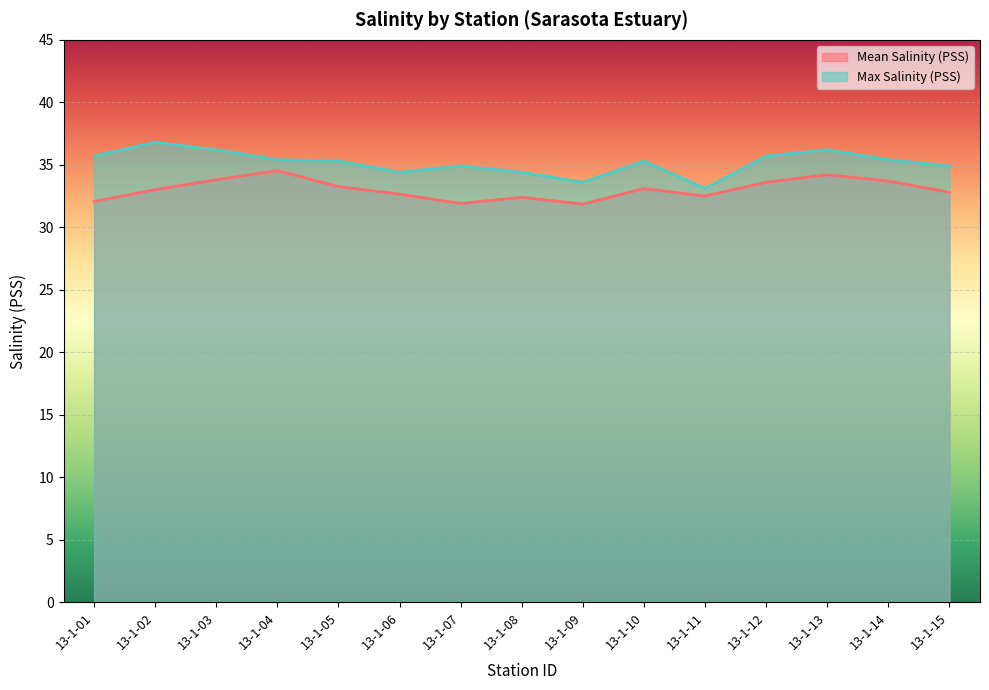

The value of Max Salinity (PSS) at 13-1-04 is 51.3. True or false?

False